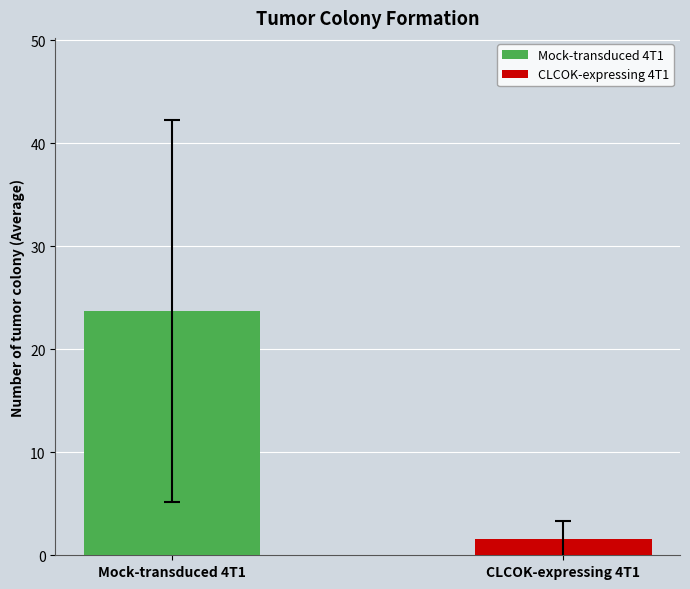

The value at Mock-transduced 4T1 is 23.7. True or false?

True